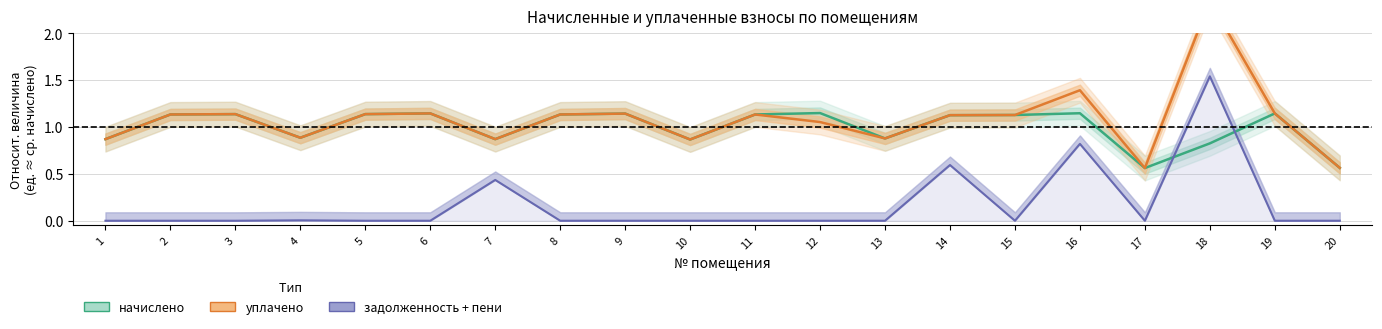

In начислено, how many points are higher than both neighbors (excluding endpoints)?

6